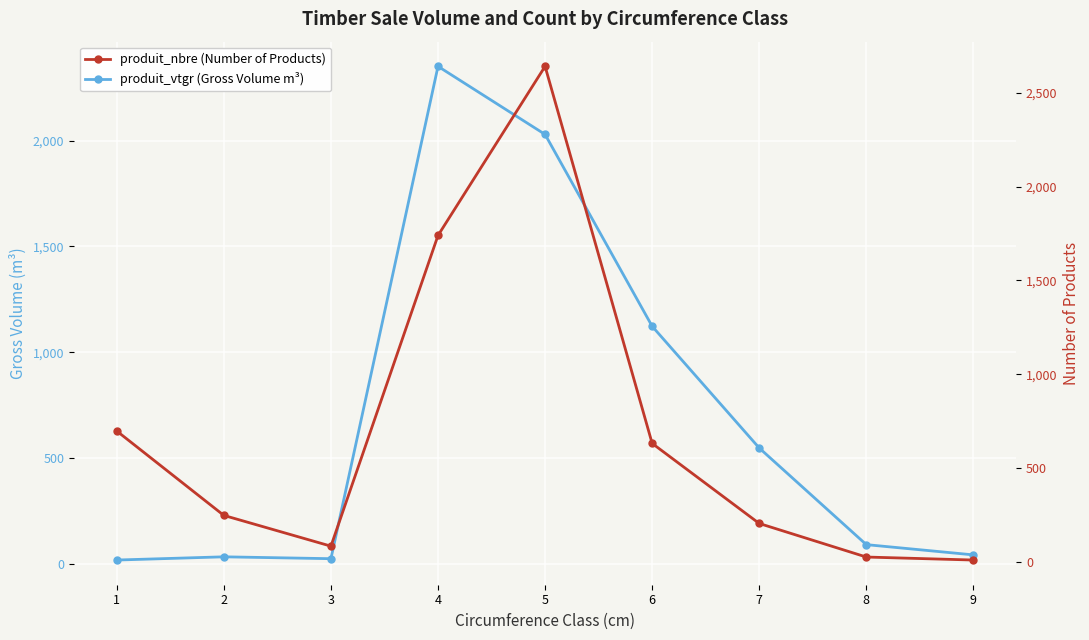

At how many categories does at least one series exceed 874?

3